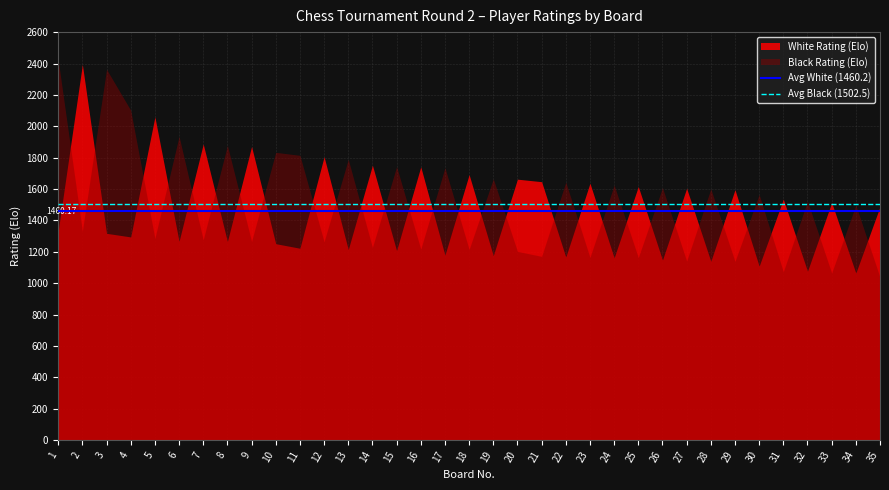

True or false: Avg White (1460.2) and Avg Black (1502.5) intersect in this chart.

False